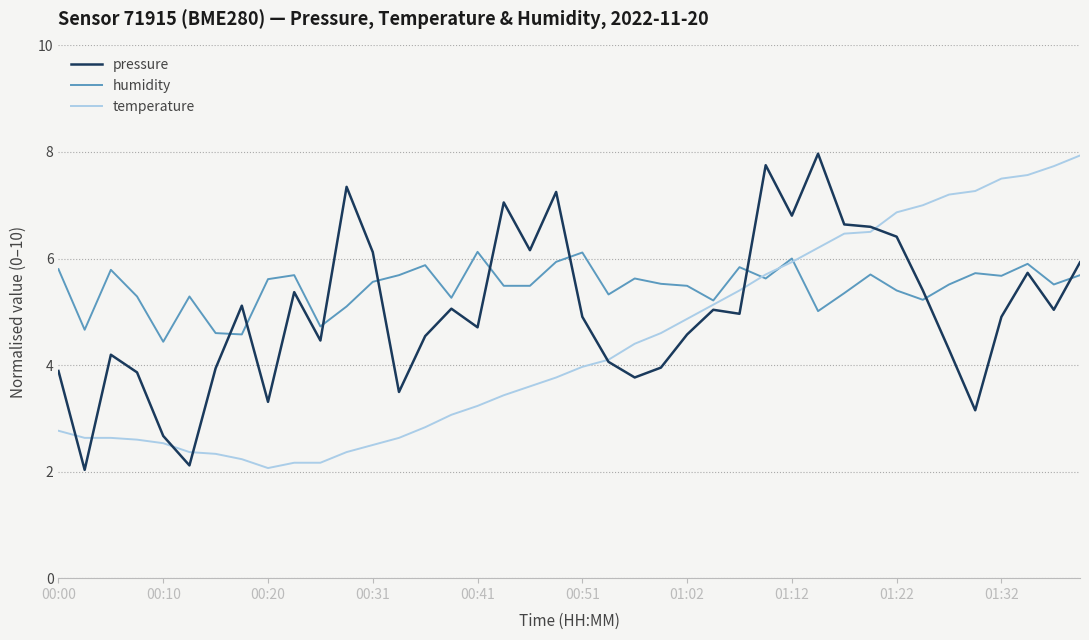

List the series in order of their overall mean, highest first.

humidity, pressure, temperature